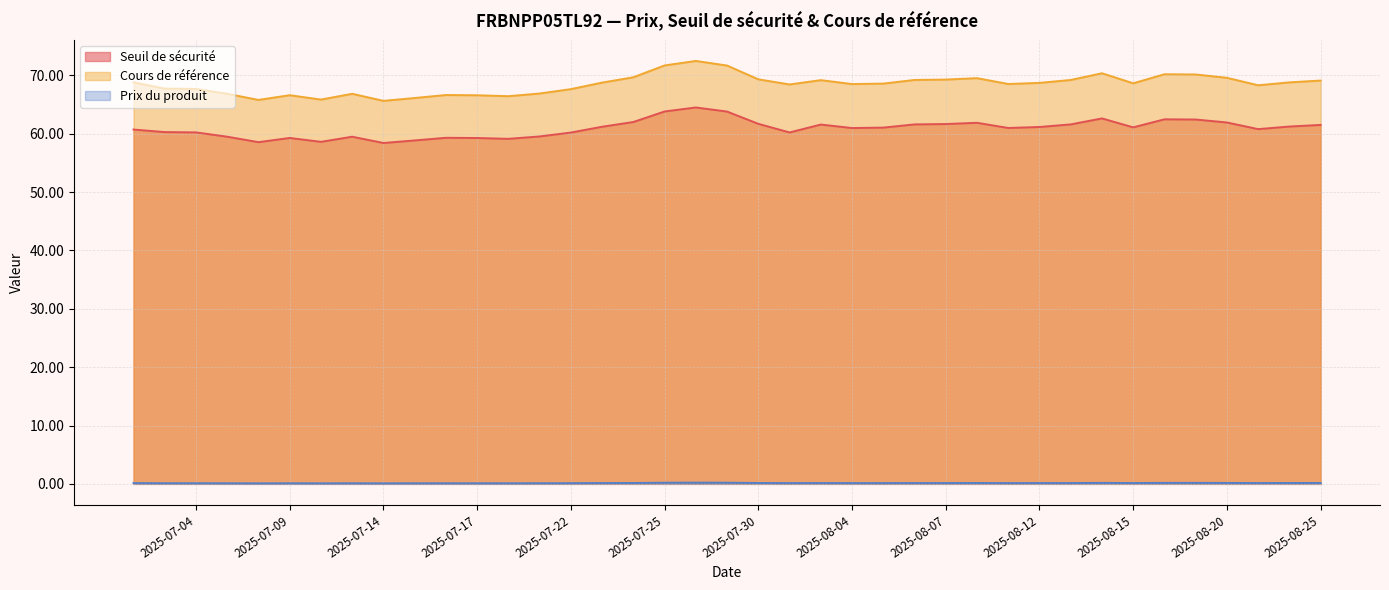

The value of Prix du produit at 2025-08-19 is 0.0. True or false?

False